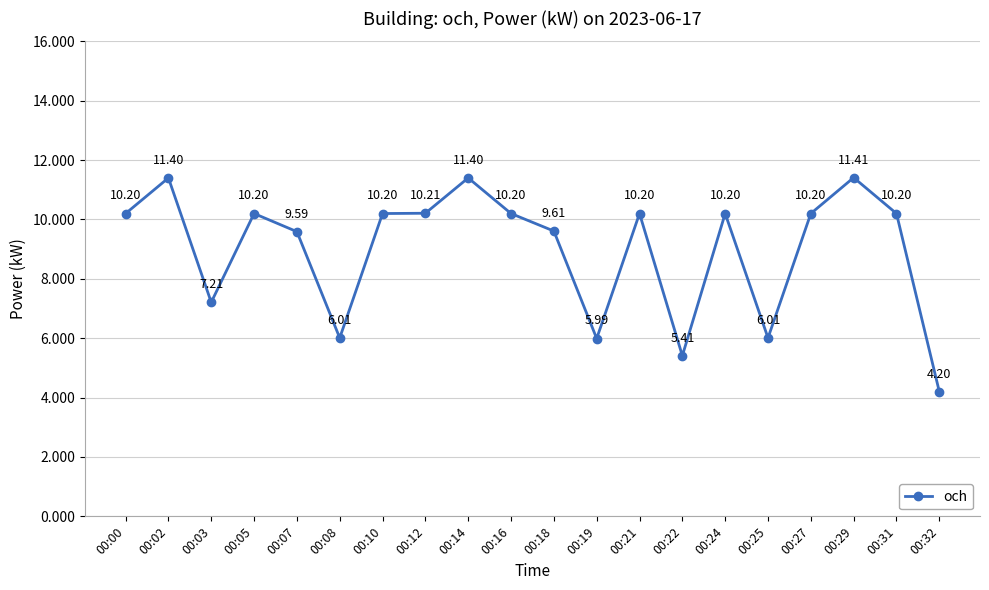

True or false: there are more than 2 points higher than both neighbors.

True